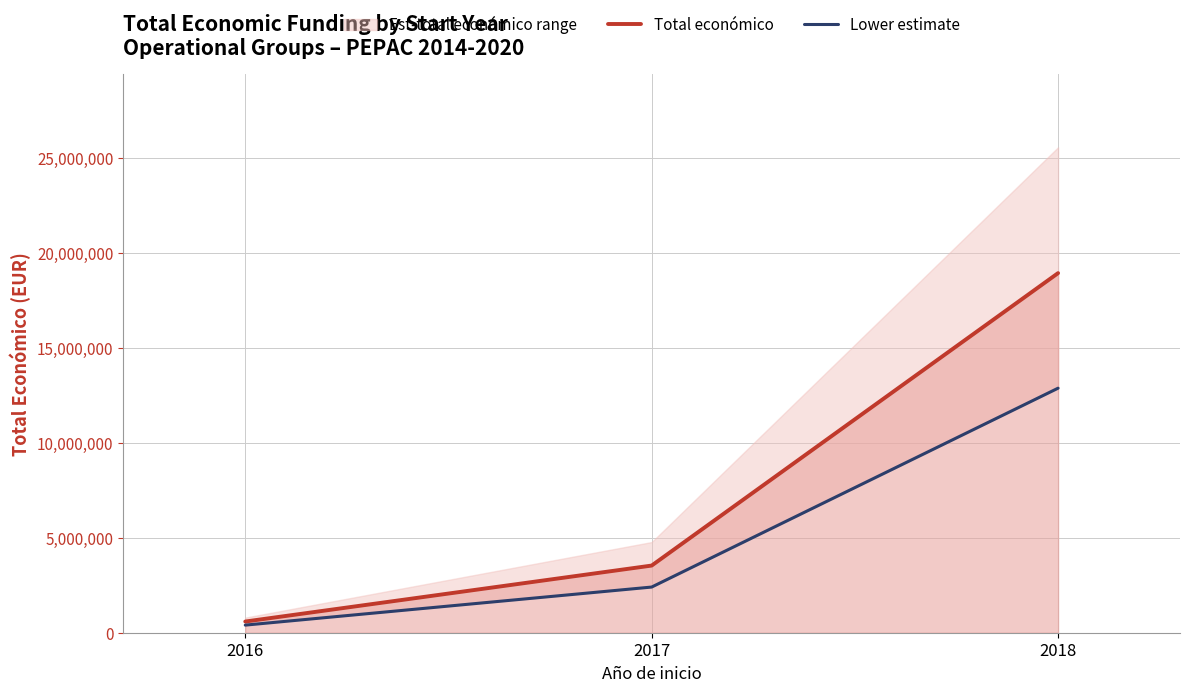

What is the spread (max minus min) of values at 2018?

6059560.3